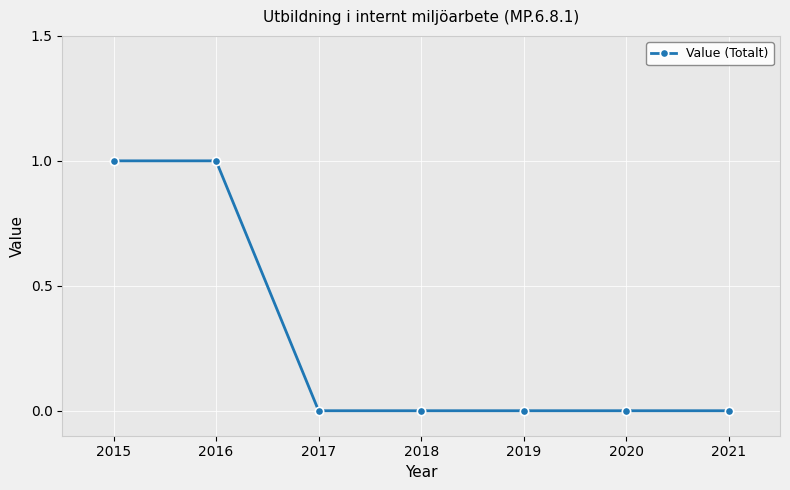

Reading left to right, what are all the values shown in this chart?

2015=1	2016=1	2017=0	2018=0	2019=0	2020=0	2021=0